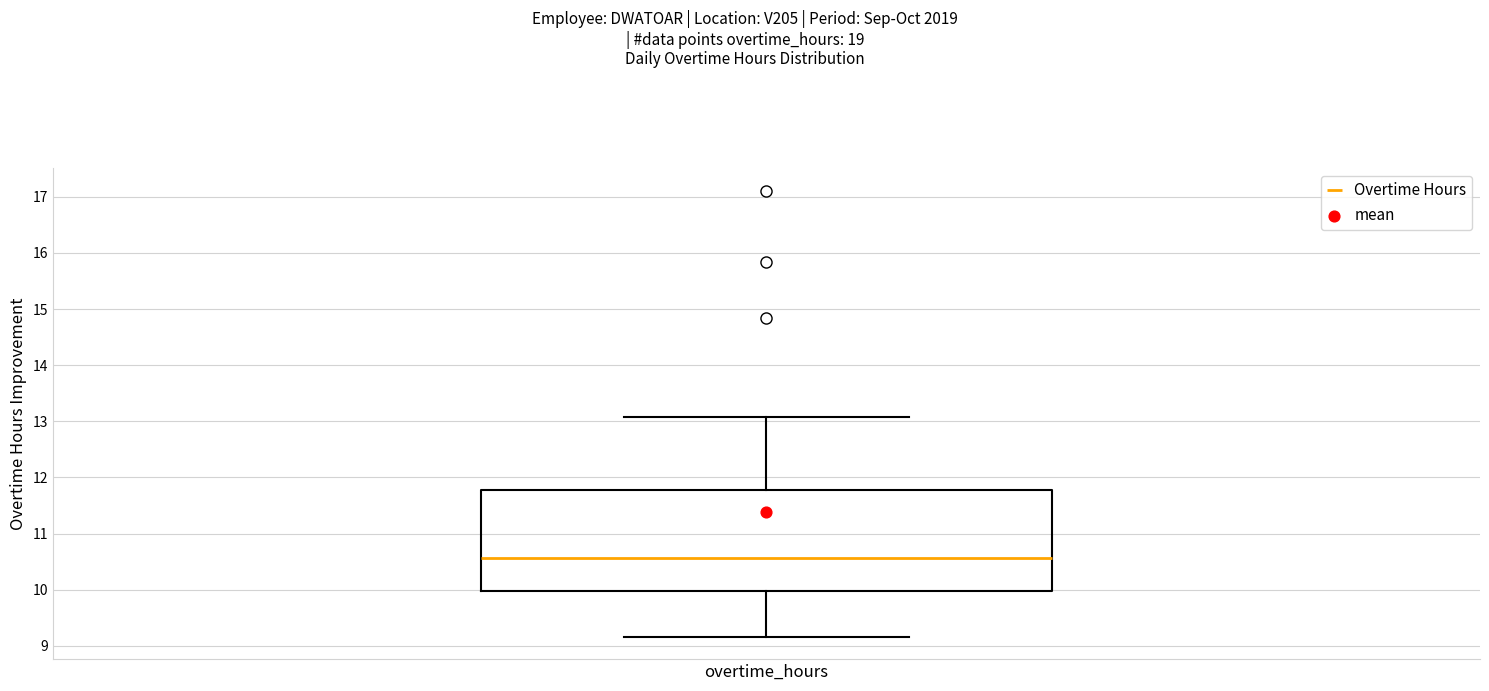

Transcribe this box plot: give where the median line is, the range the box spans, and where the two whiskers end, as read against the y-axis. The values are not printed on the chart, so give them approximately, as read against the axis.

median 10.6, box 10.0 to 11.8, whiskers 9.2 to 13.1